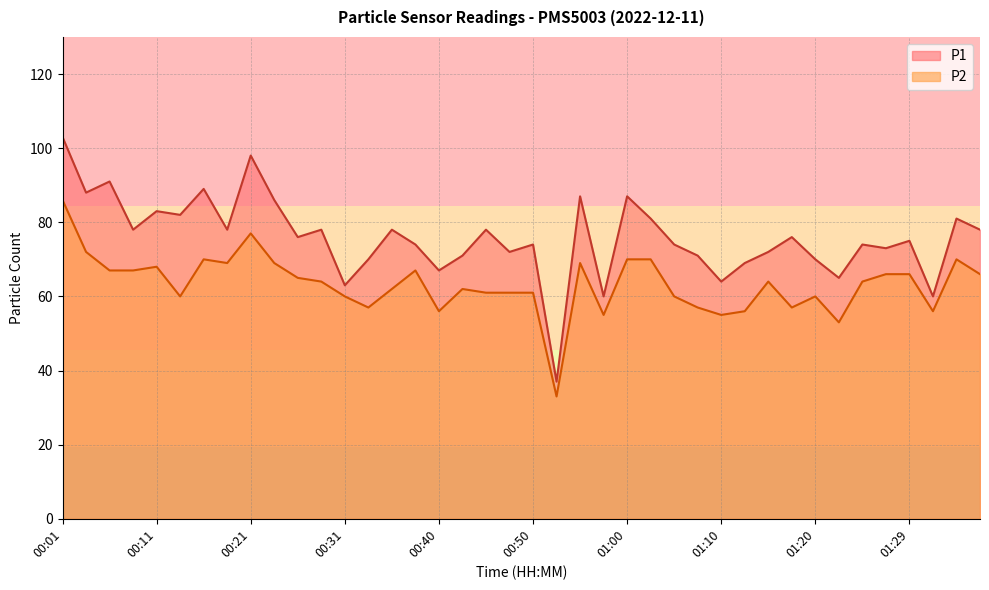

What is the label of the 33rd point from the left?

01:20